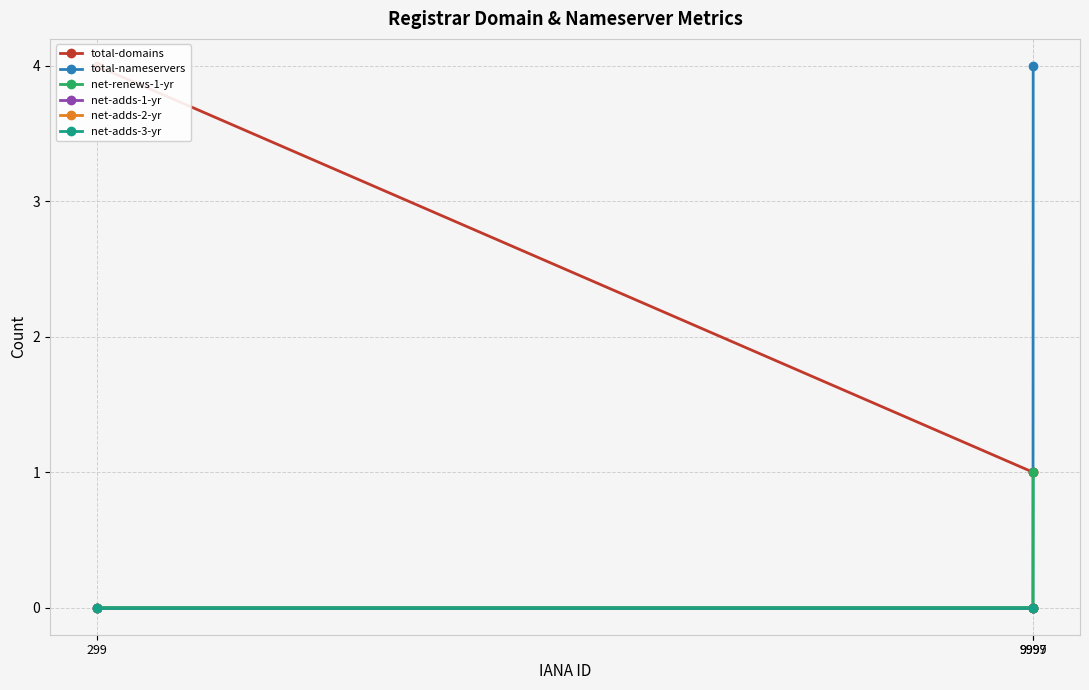

Is the value of net-adds-1-yr at 299 greater than the value of total-nameservers at 9999?

No